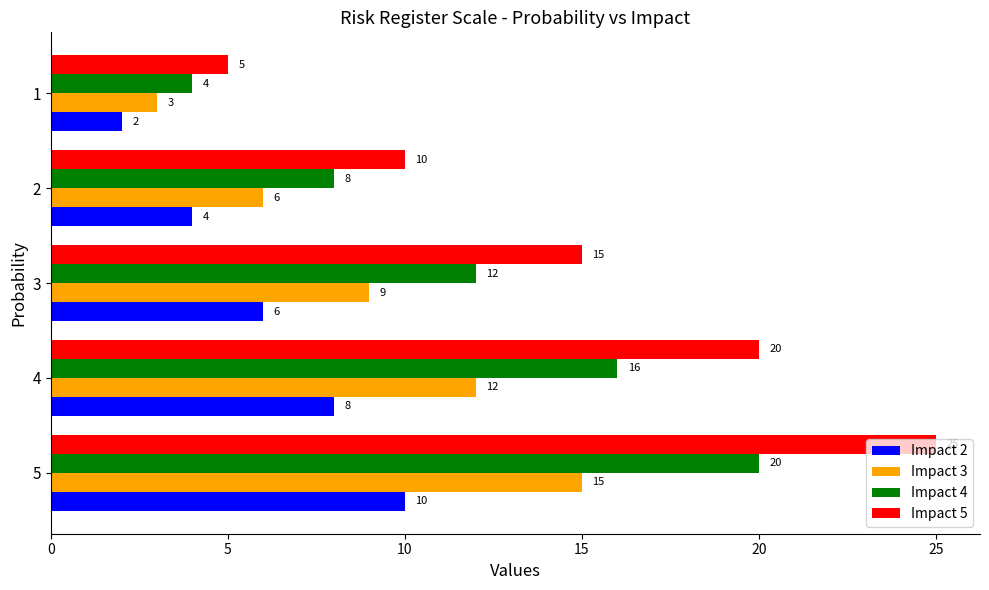

The value of Impact 5 at 1 is 5. True or false?

True